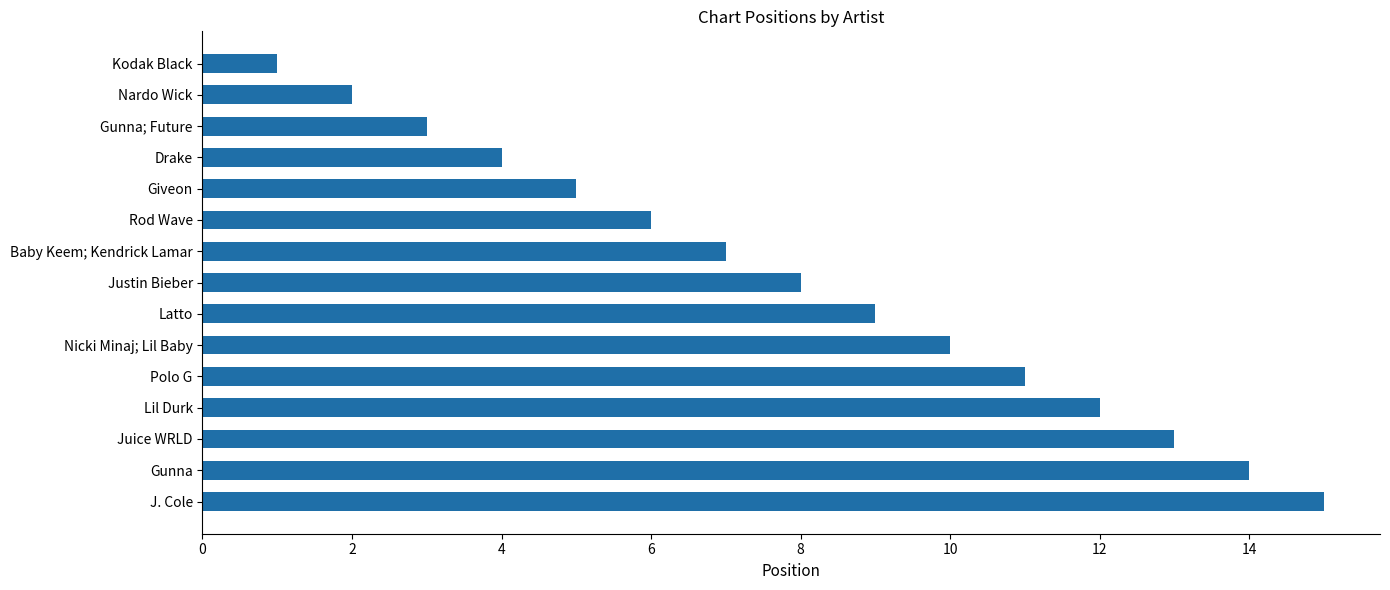

Reading bottom to top, extract all data points from this chart.

15	14	13	12	11	10	9	8	7	6	5	4	3	2	1